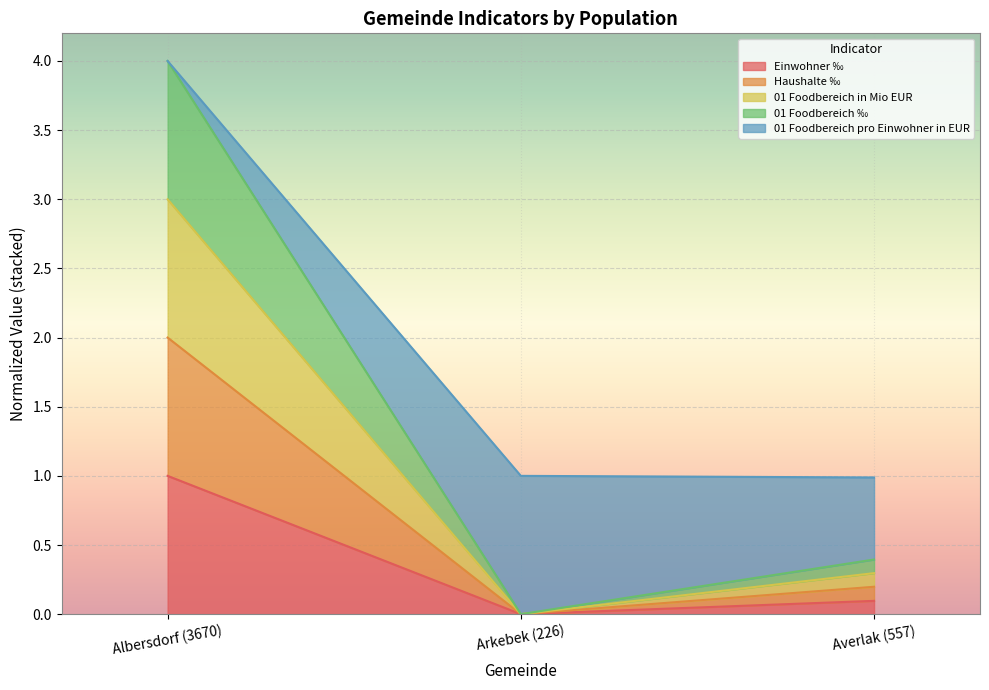

Which category has the highest value across all series?

Albersdorf (3670)